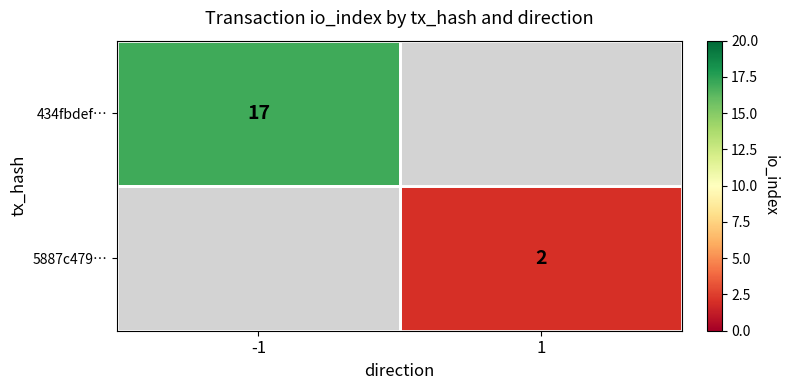

What is the minimum value shown in the chart?

2.0